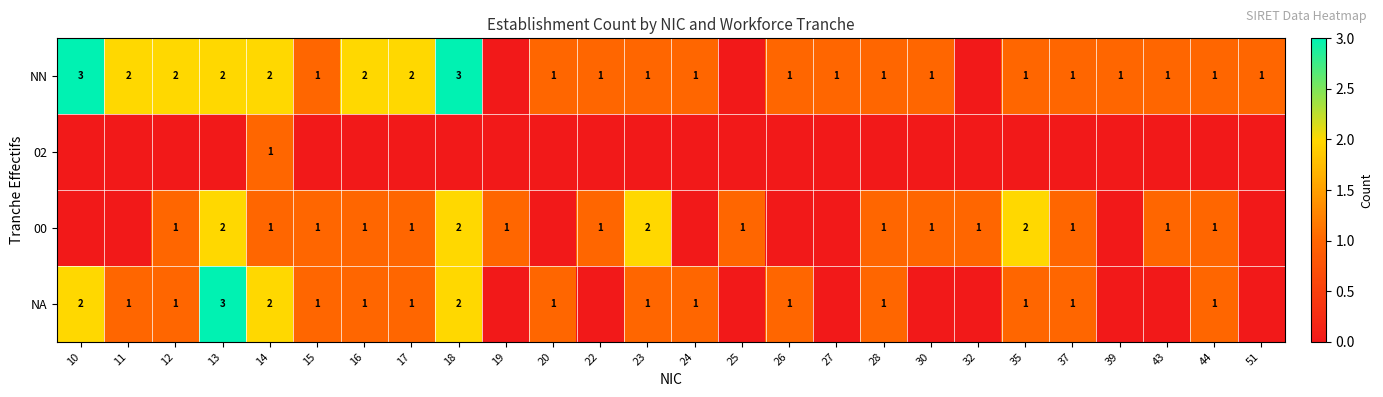

True or false: NN has a value of 1 at 16.

False